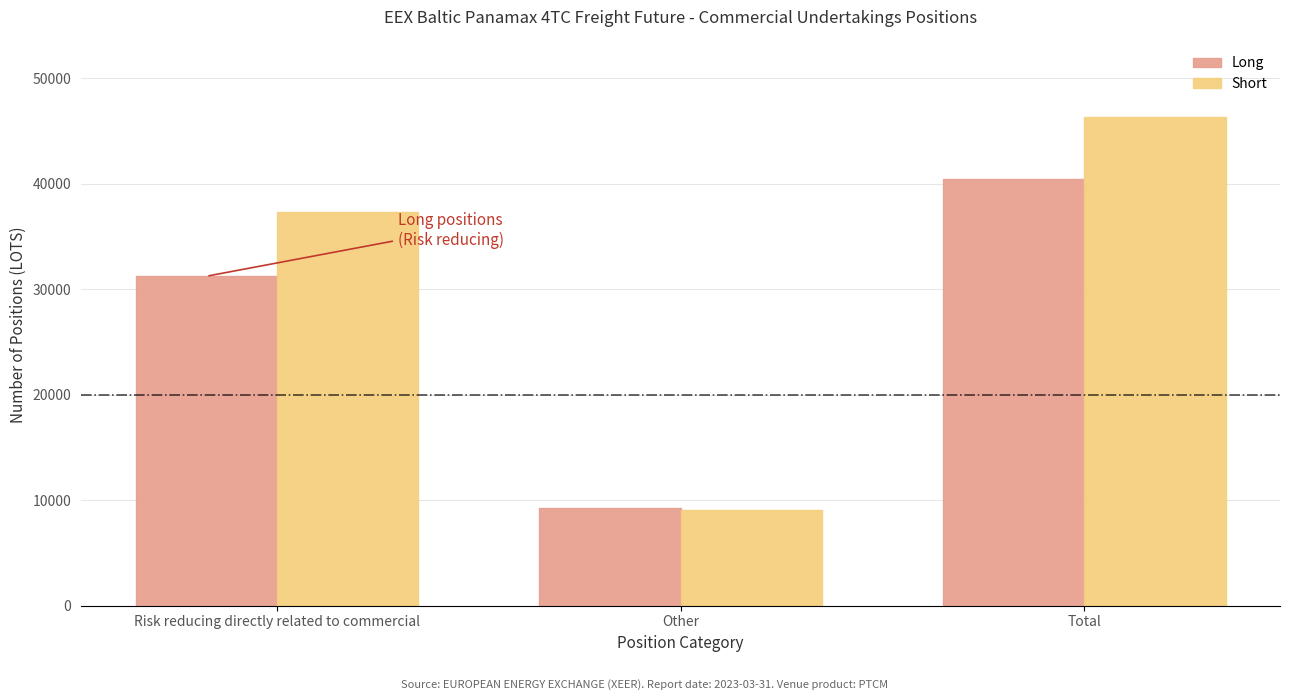

What position from the right is Other?

2